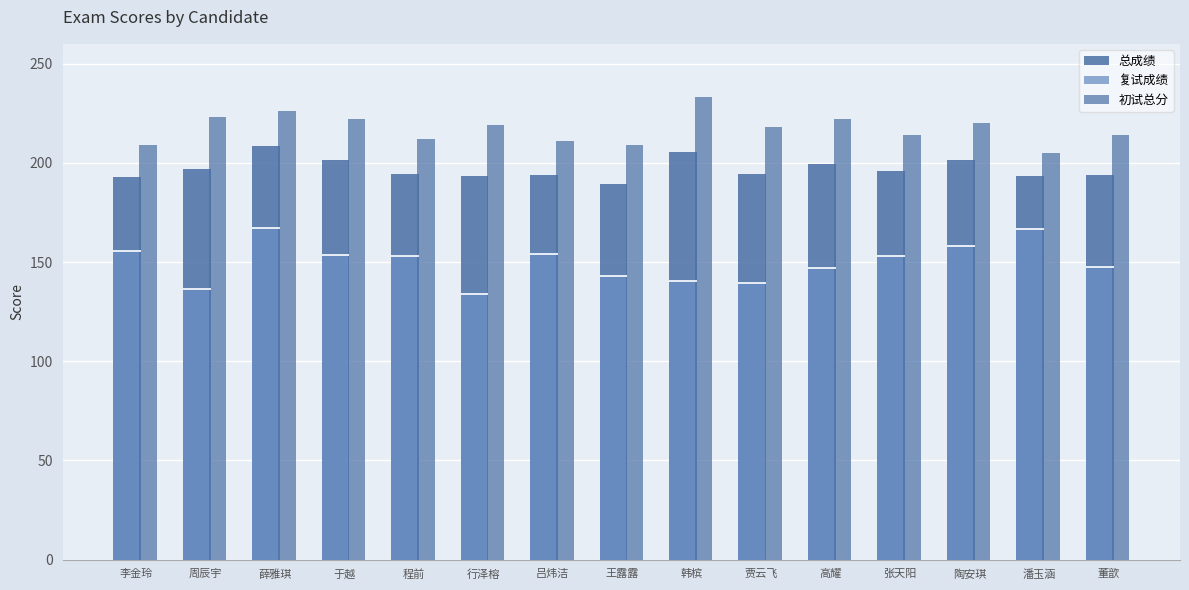

What is the greatest value displayed?

233.0